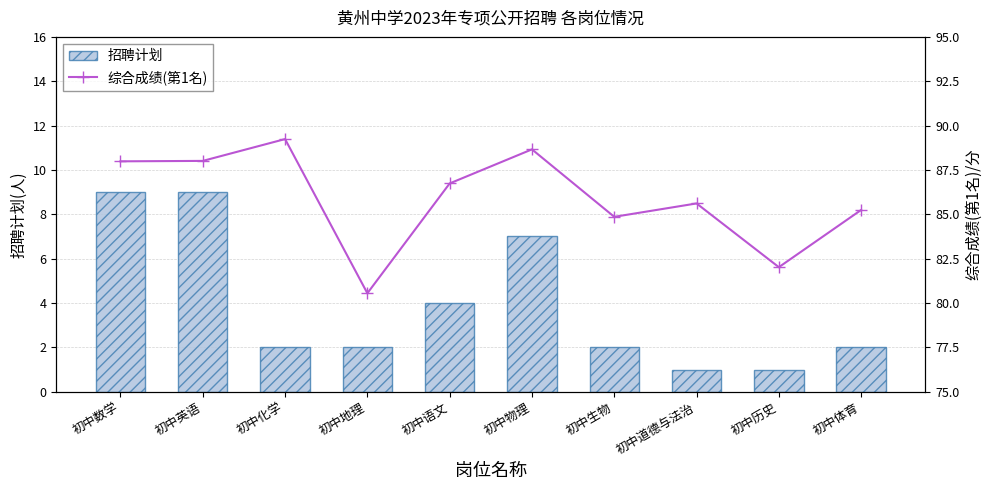

Rank the series by their maximum value, from lowest to highest.

招聘计划, 综合成绩(第1名)